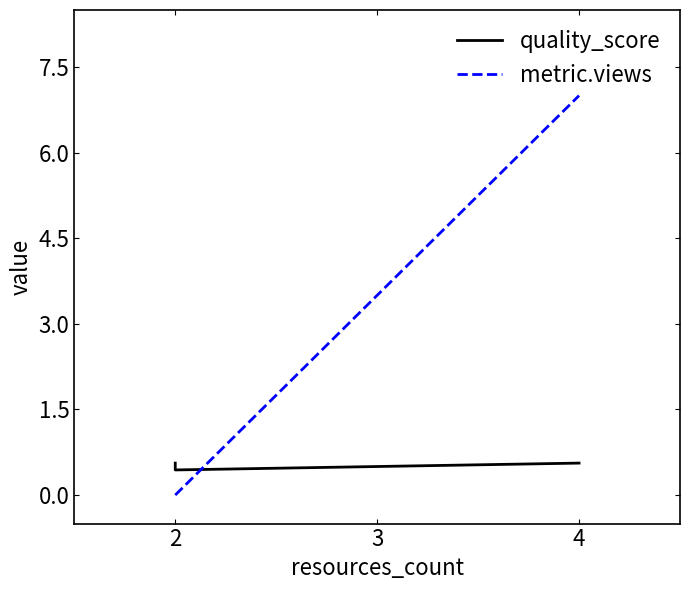

What is the spread (max minus min) of values at 4?

6.4